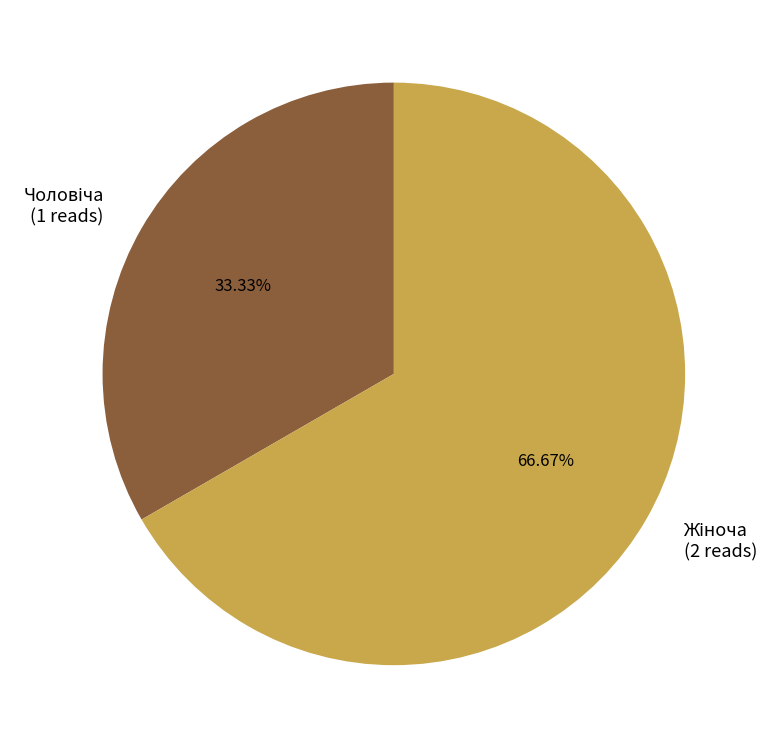

How many slices are in this pie chart?

2